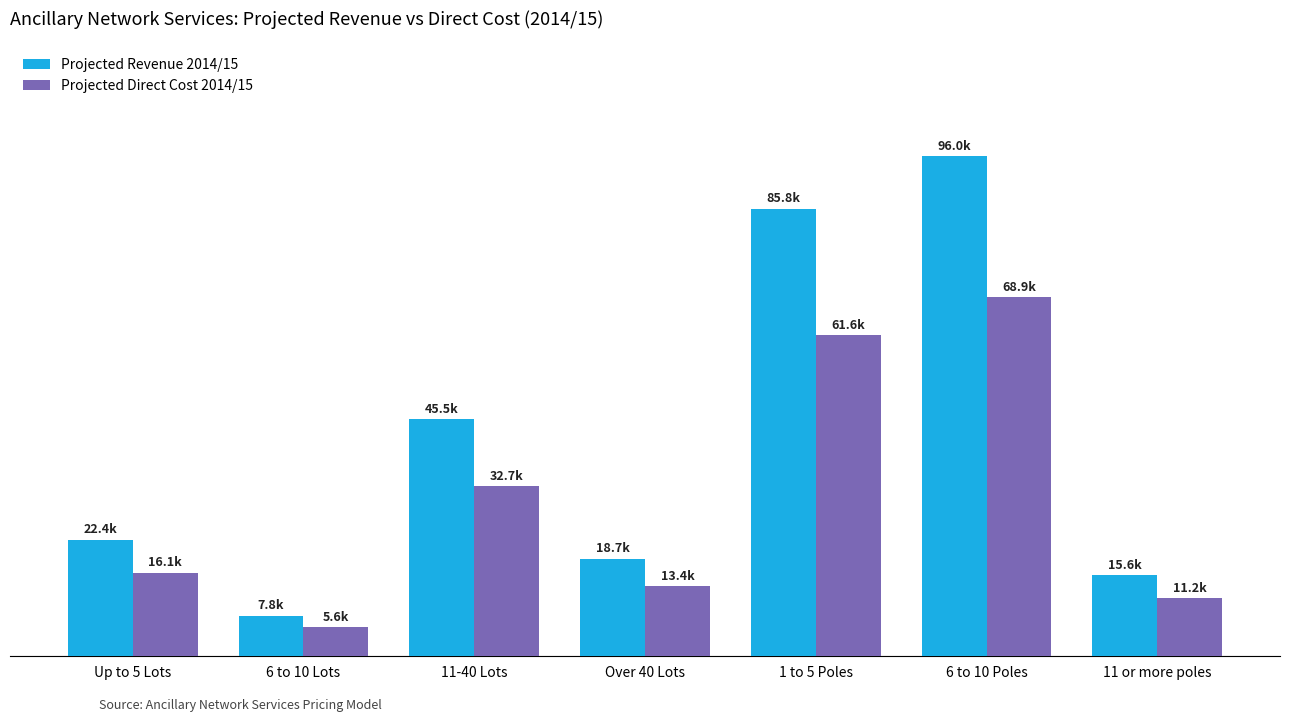

What are all the series names shown in the legend?

Projected Revenue 2014/15, Projected Direct Cost 2014/15